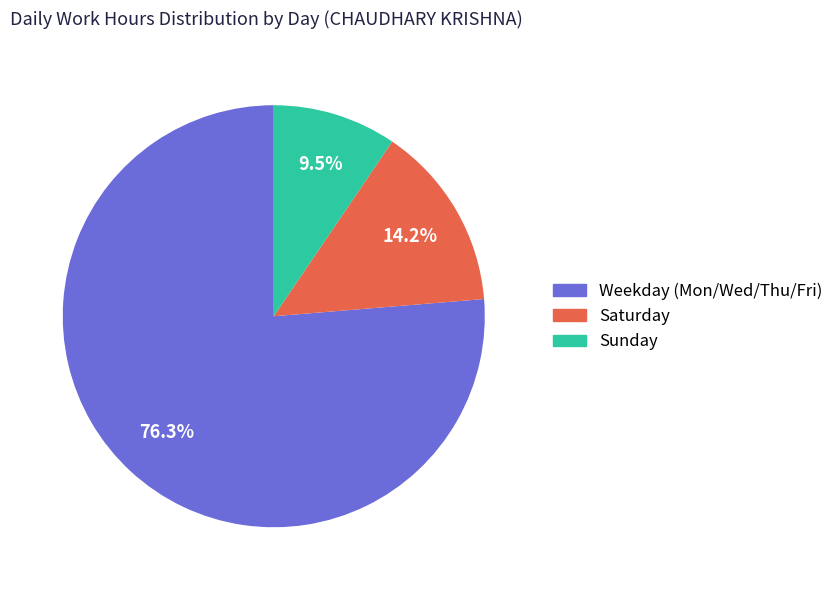

Is there a majority slice in this chart?

Yes